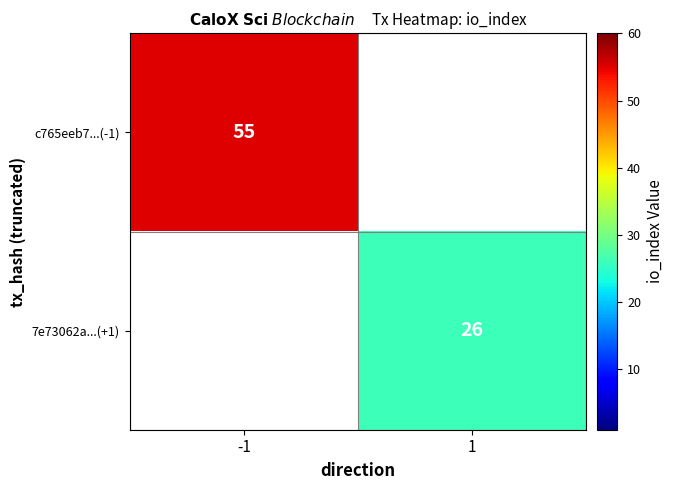

The value of 7e73062a...(+1) at 1 is 10. True or false?

False